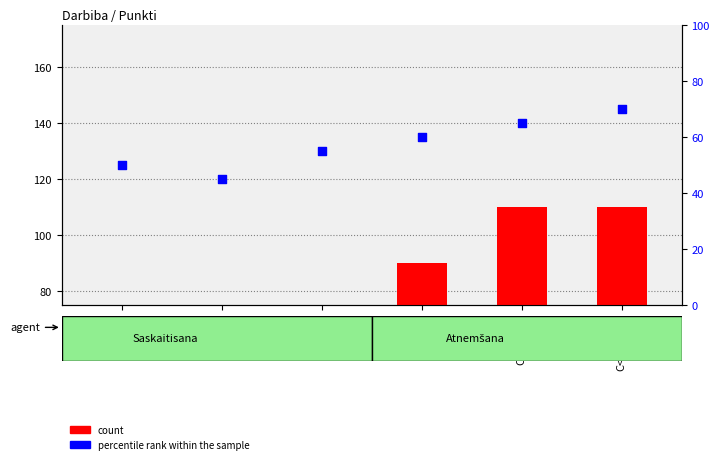

At how many categories does at least one series exceed 25?

6